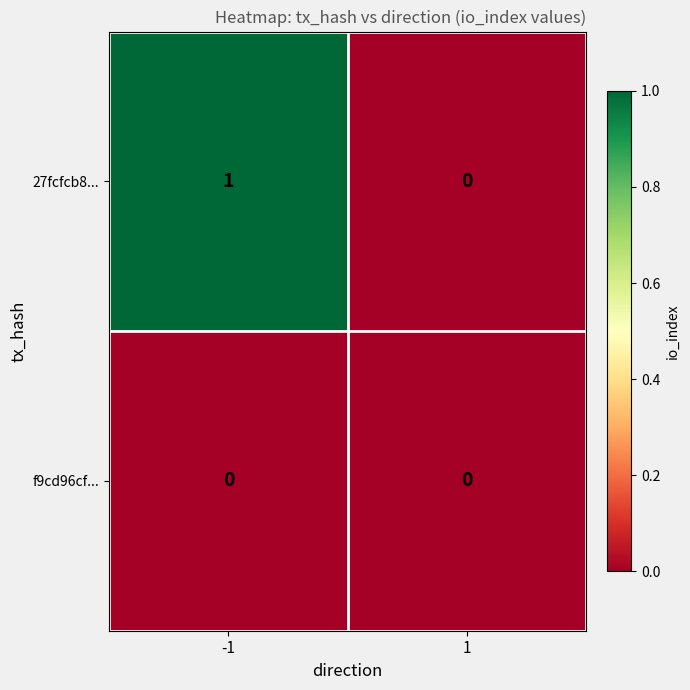

Reading left to right, list all the values displayed in this chart.

27fcfcb8...: -1=1	1=0
f9cd96cf...: -1=0	1=0